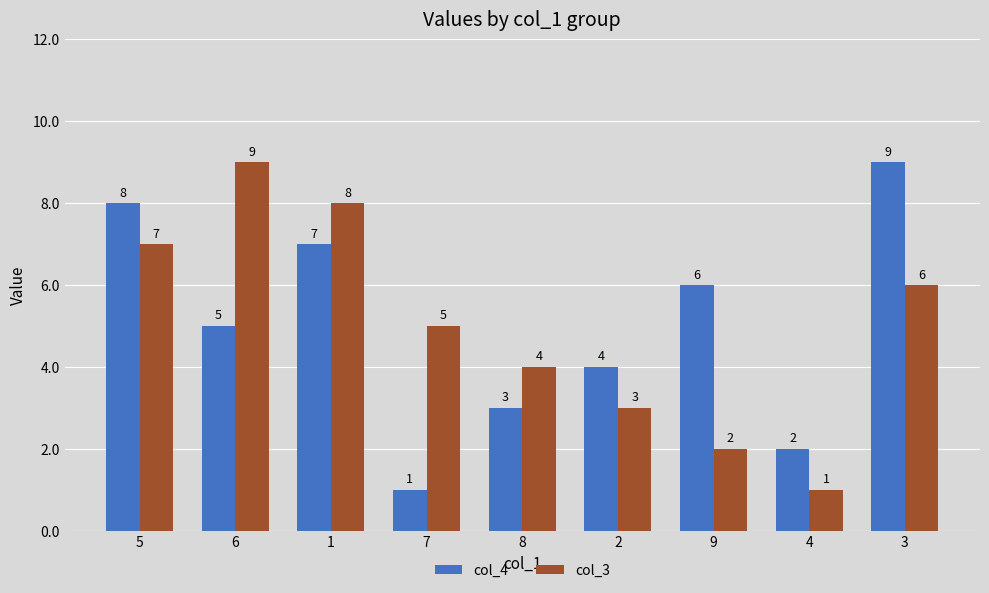

What is the difference between the second highest and minimum values in the col_3 series?

7